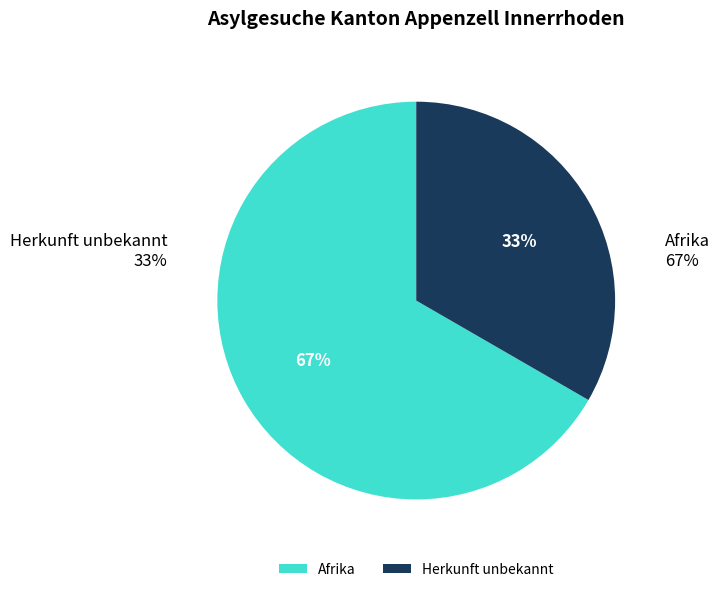

How many segments does this pie chart have?

2